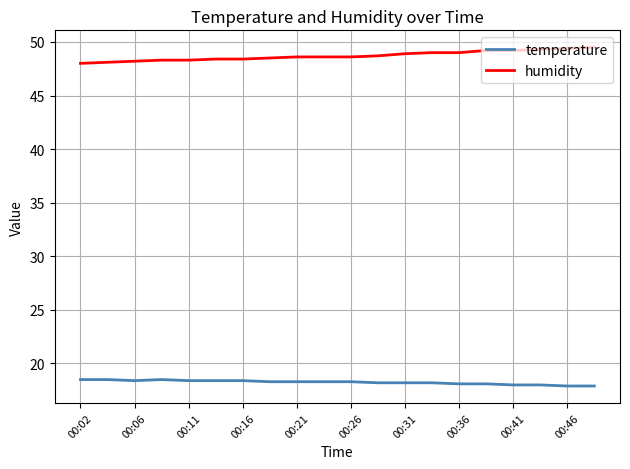

What is the smallest value displayed?

17.9